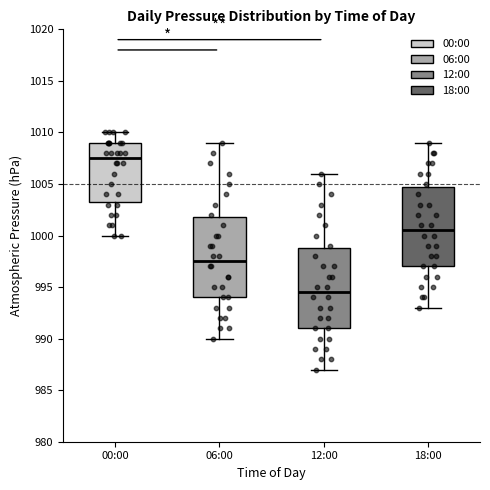

Reading left to right, read every box against the y-axis: the position of its median line, the range the box covers, and the ends of its whiskers. The values are not printed on the chart, so give them approximately, as read against the axis.

00:00: median 1007.5, box 1003.5 to 1009.0, whiskers 1000.0 to 1010.0
06:00: median 997.5, box 994.0 to 1002.0, whiskers 990.0 to 1009.0
12:00: median 994.5, box 991.0 to 999.0, whiskers 987.0 to 1006.0
18:00: median 1000.5, box 997.0 to 1005.0, whiskers 993.0 to 1009.0